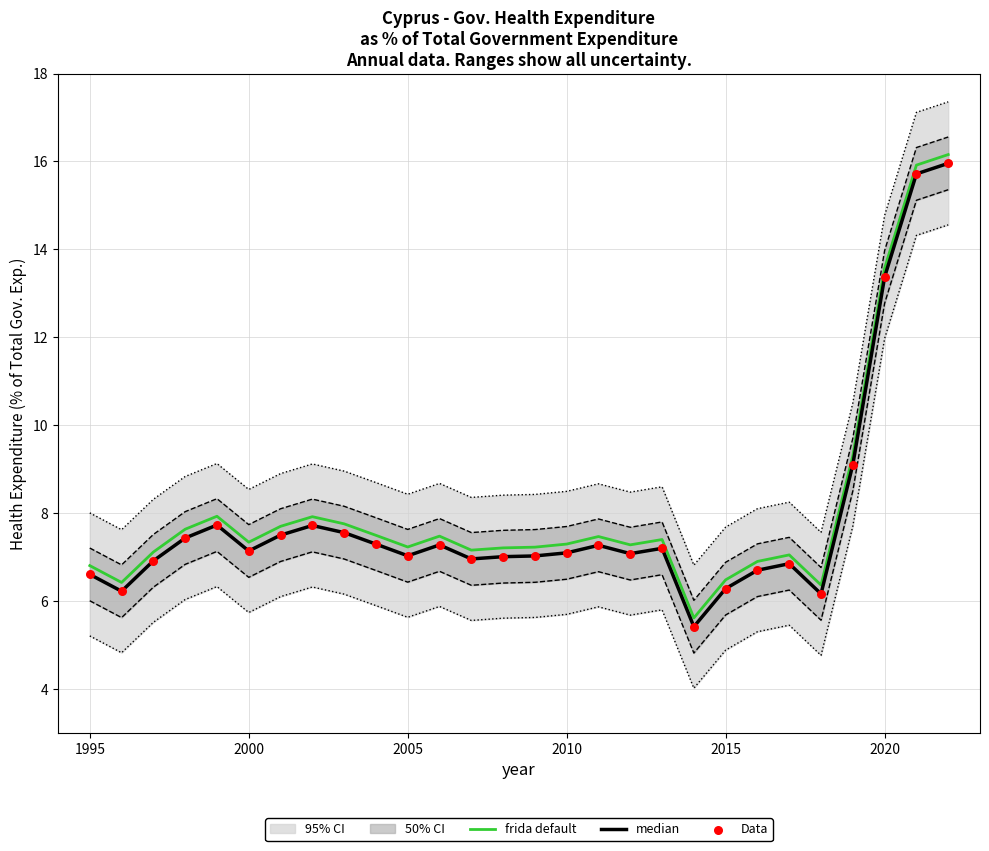

The value of frida default at 2020 is 19.9. True or false?

False